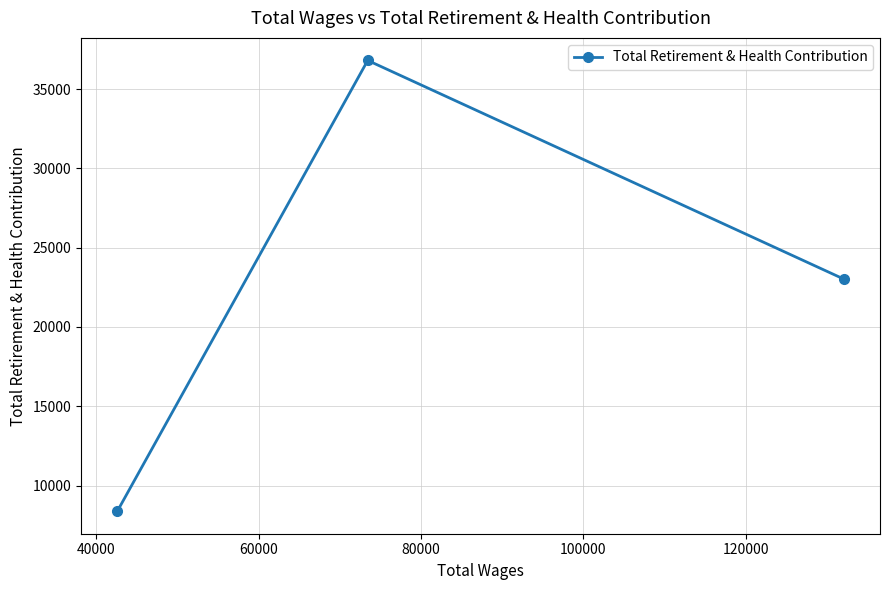

What is the greatest value displayed?

36802